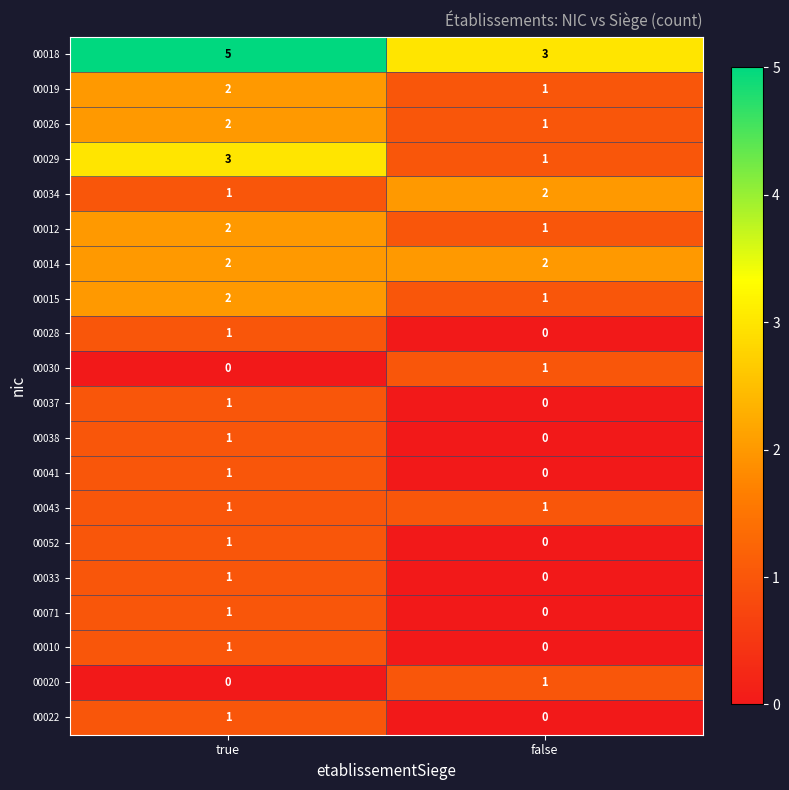

Is it true that 00028 equals 1 at true?

True